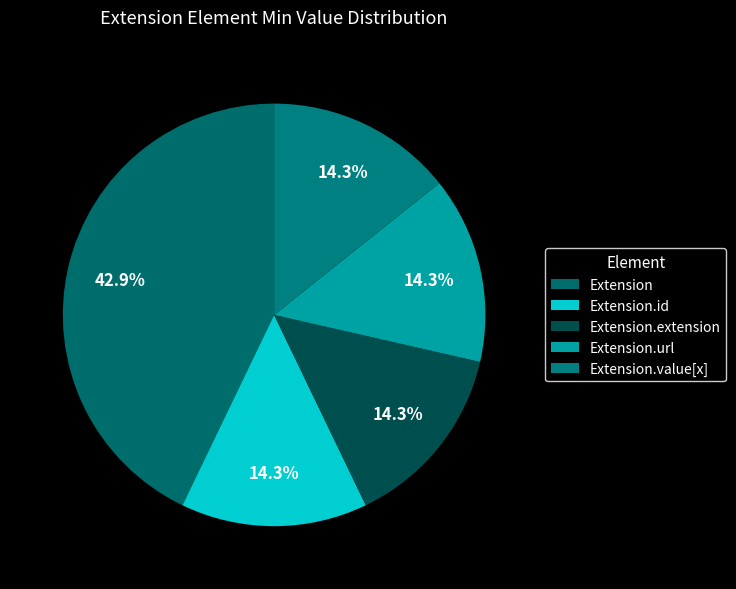

Count the number of slices in the pie.

5